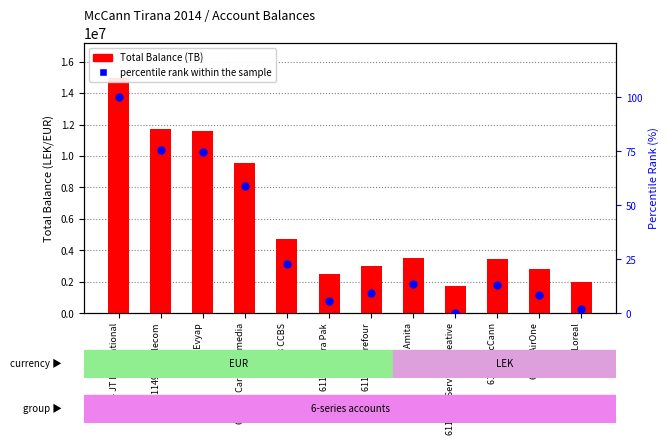

Which series has the largest Y range (max minus min)?

Total Balance (TB)